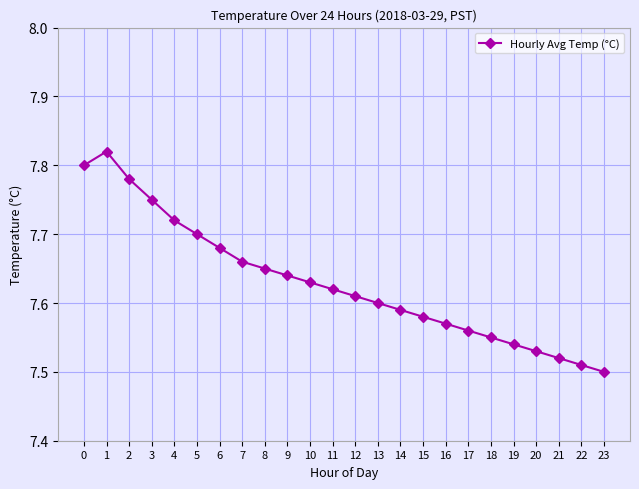

What is the sum of all values?

183.1